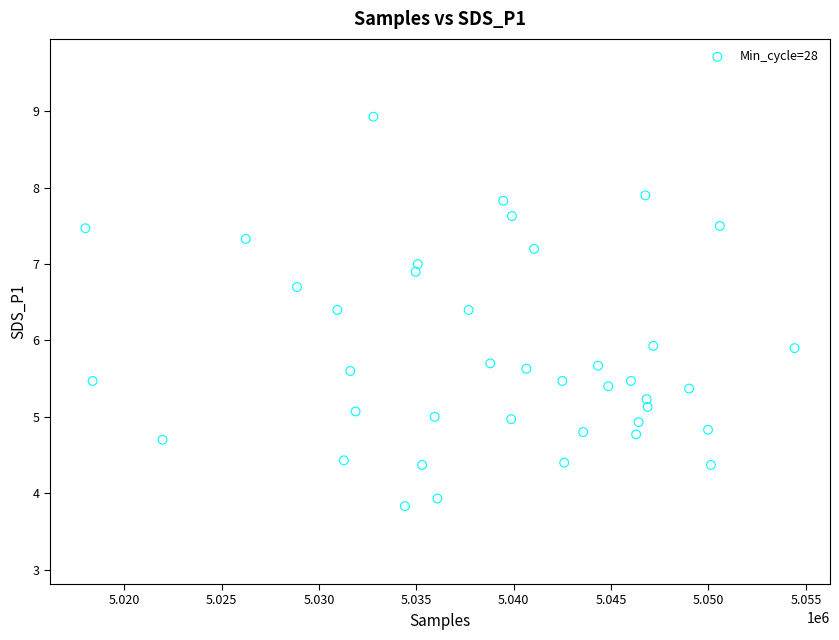

What is the range of X values (max minus min)?

36419.0